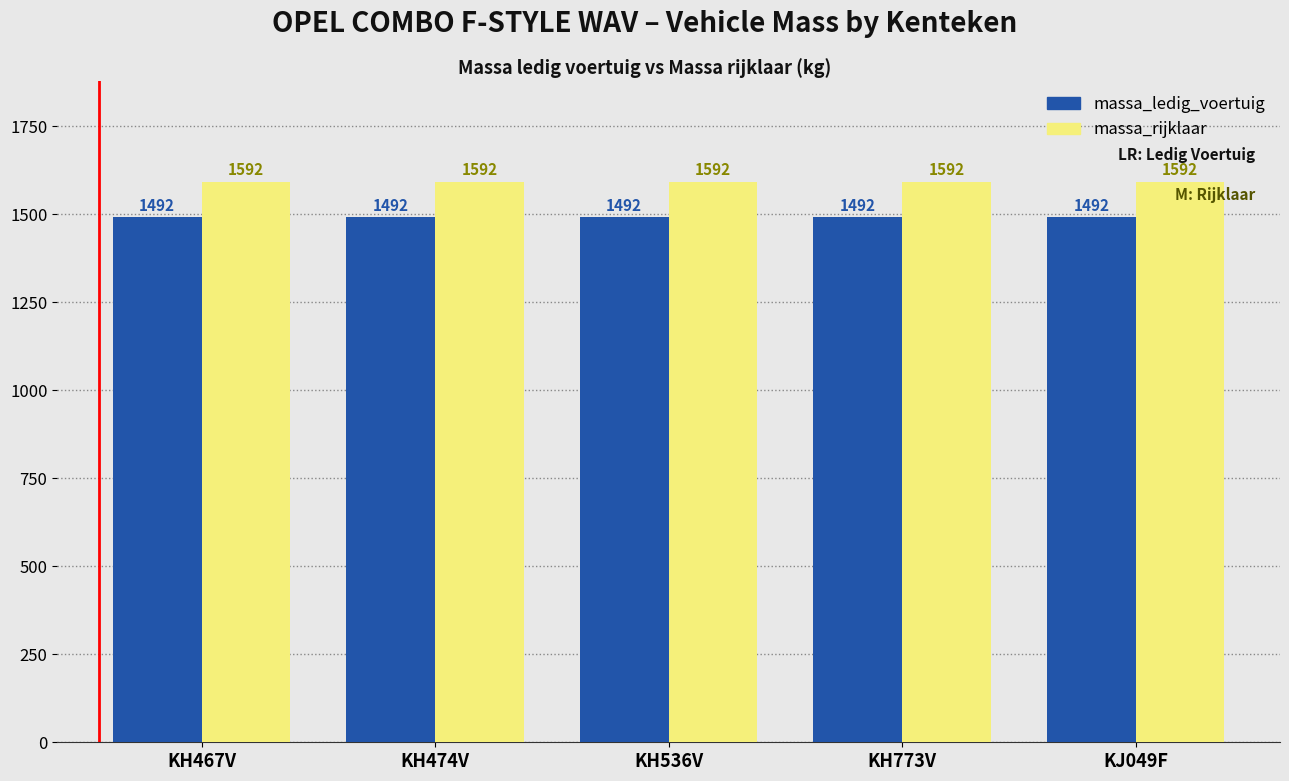

List the series in order of their overall mean, highest first.

massa_rijklaar, massa_ledig_voertuig